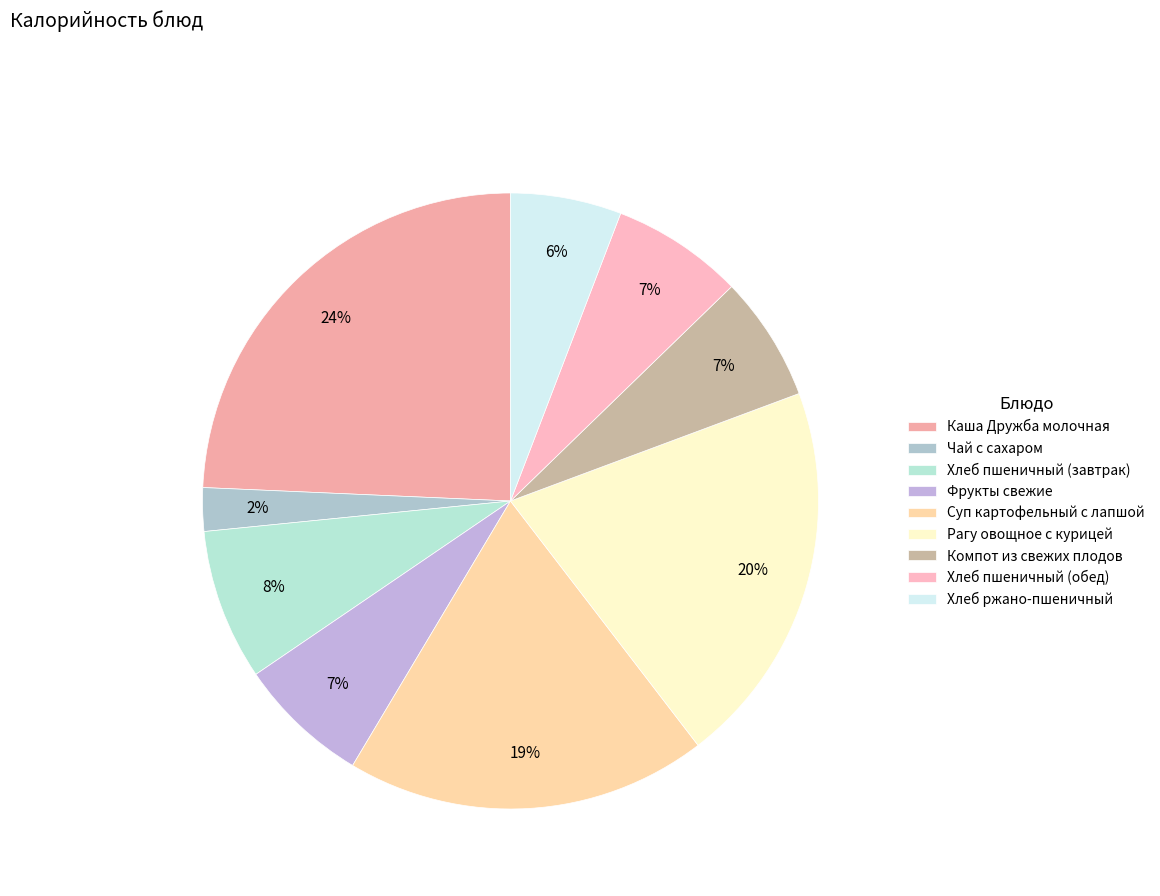

Is there any slice that represents more than half of the pie?

No